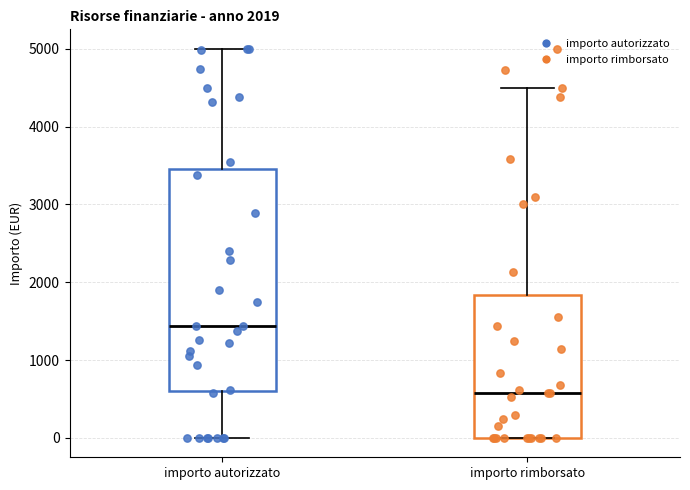

Which box's median line is the highest?

importo autorizzato